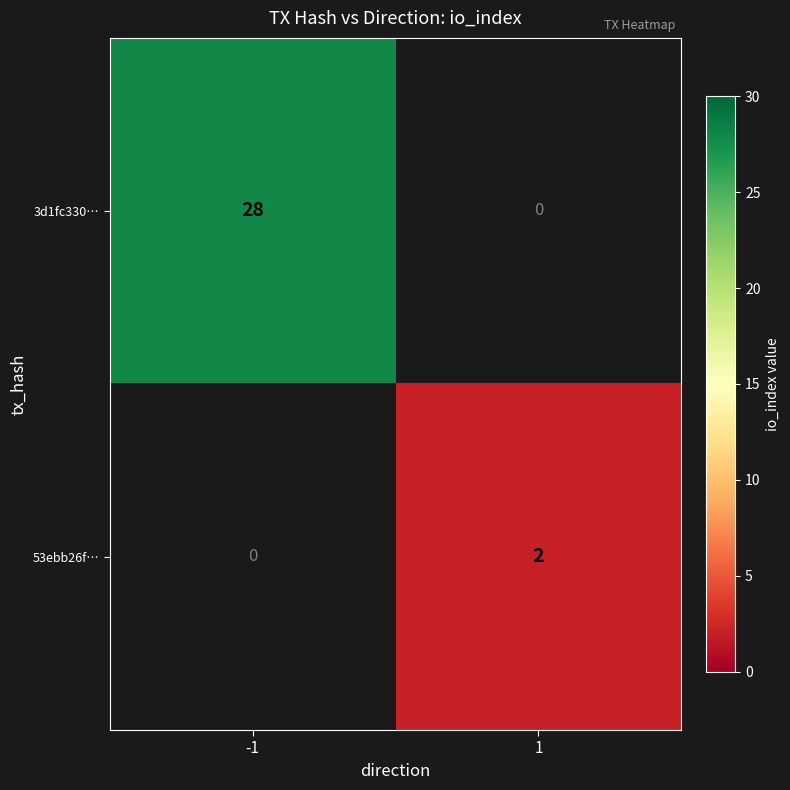

Which series has the largest total across all categories?

3d1fc330…